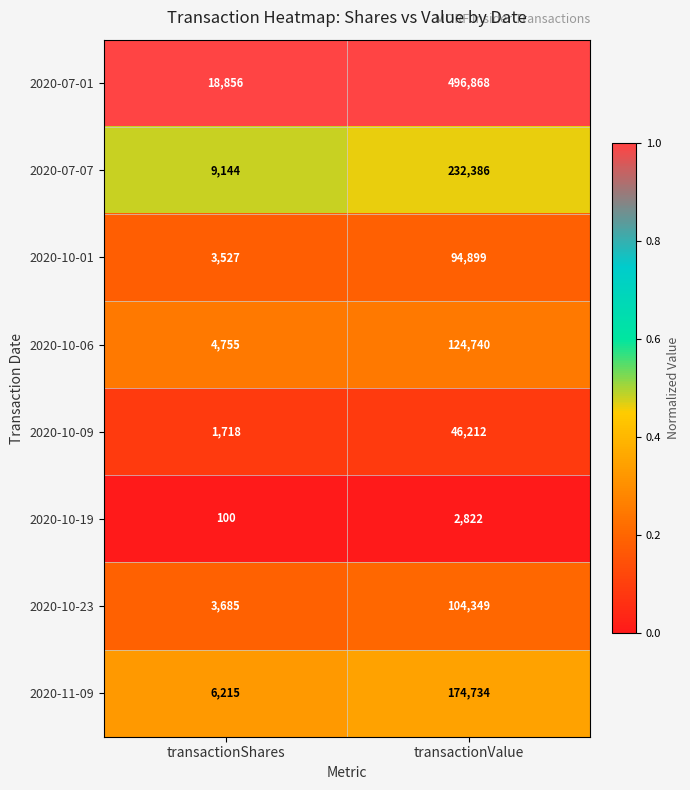

At which category does the chart reach its minimum across all series?

transactionShares